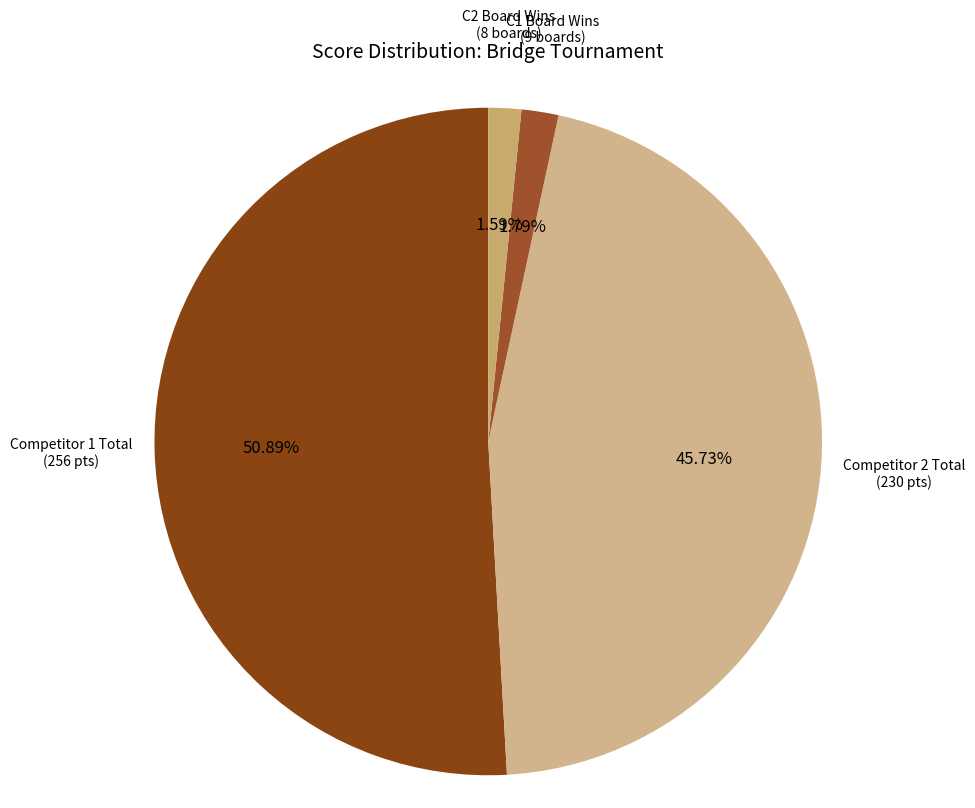

How many segments does this pie chart have?

4